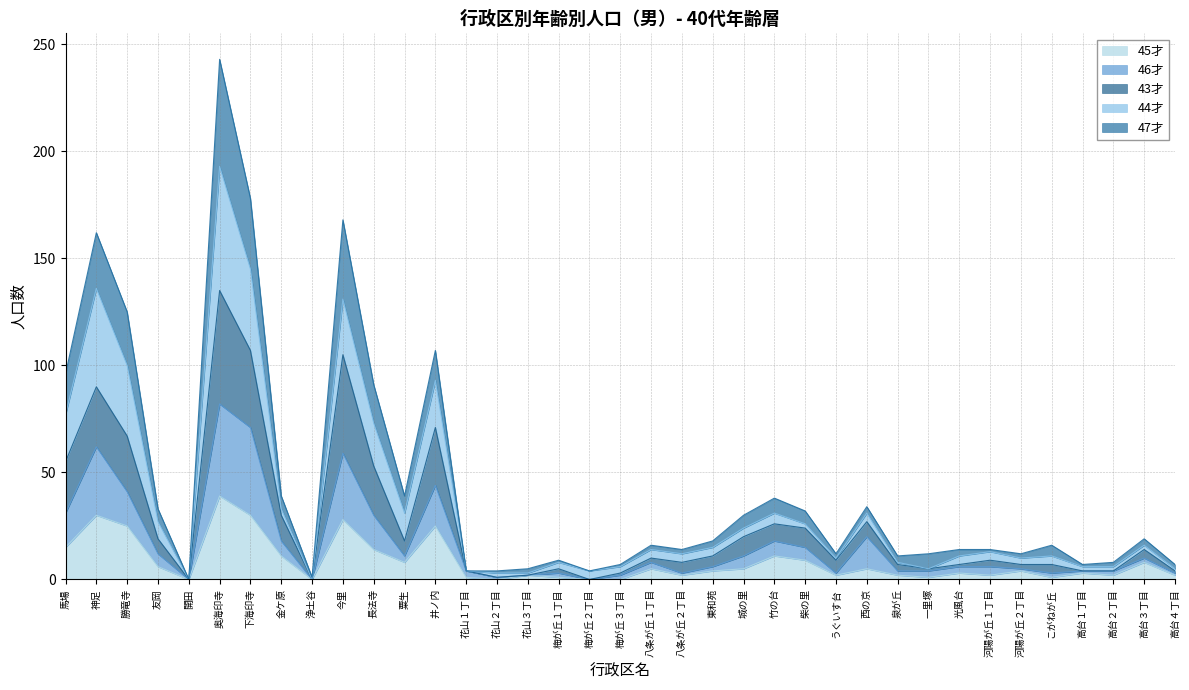

The 45才 series shows 22 at 長法寺. True or false?

False